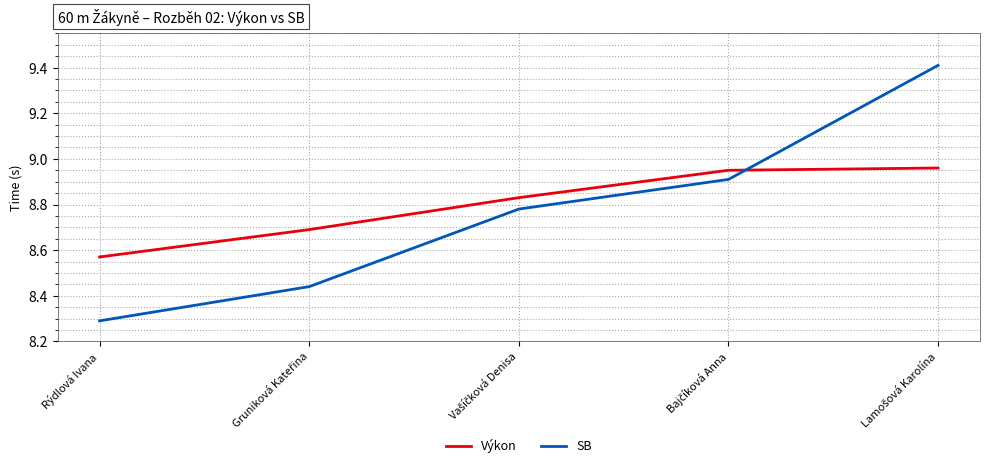

What is the difference between the maximum and minimum values in the SB series?

1.1